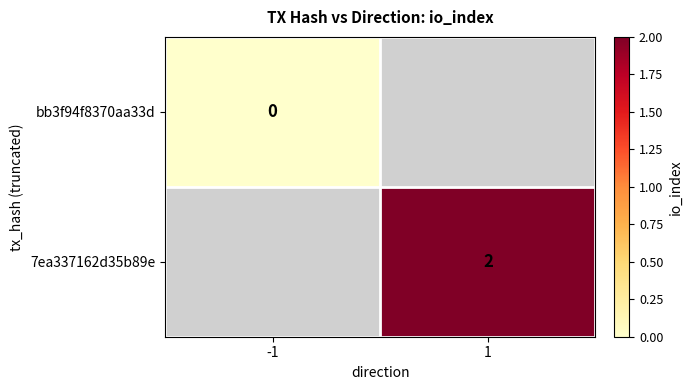

True or false: 7ea337162d35b89e has a value of 1 at 1.

False